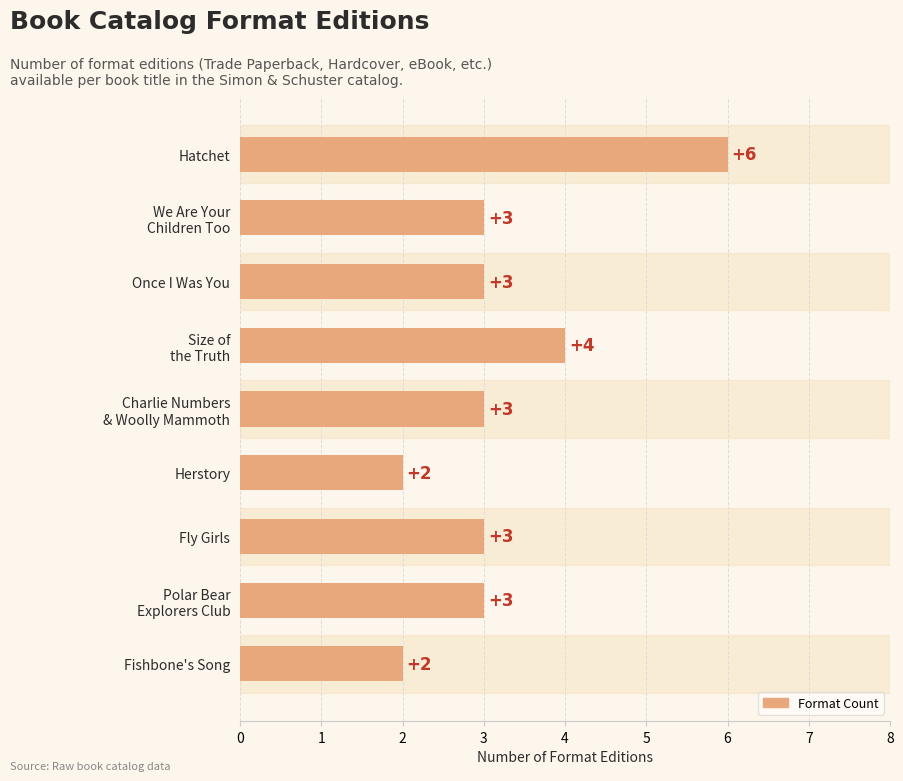

What is the sum of all values?

29